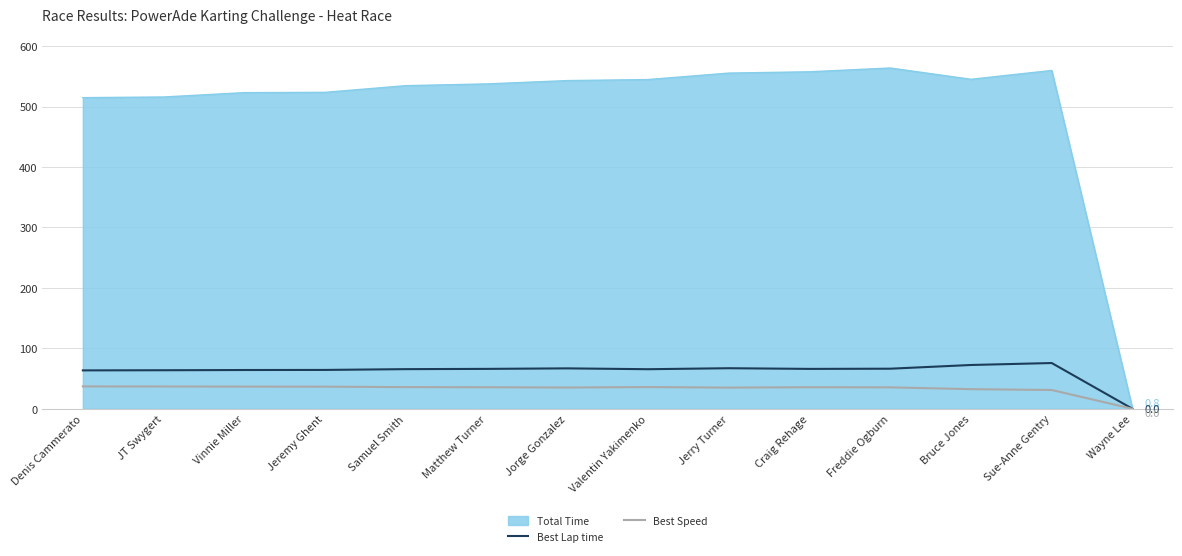

What position from the right is Freddie Ogburn?

4